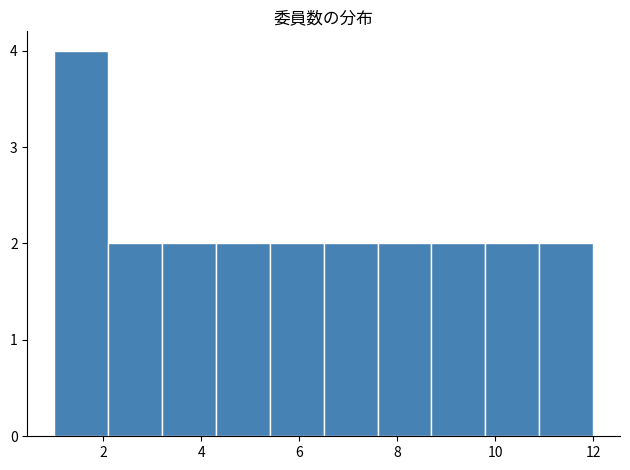

Over which range of the x-axis is the bar tallest?

1.0 to 2.1